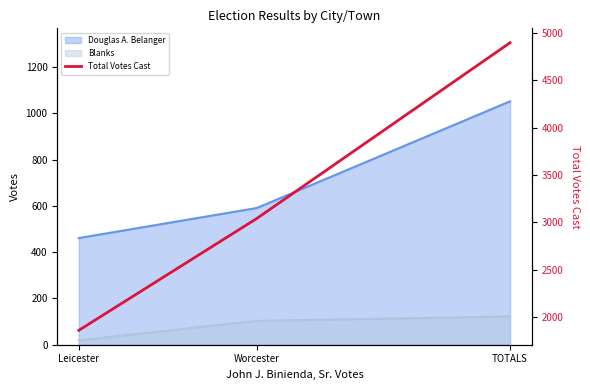

At which label does the data first exceed 3041?

TOTALS